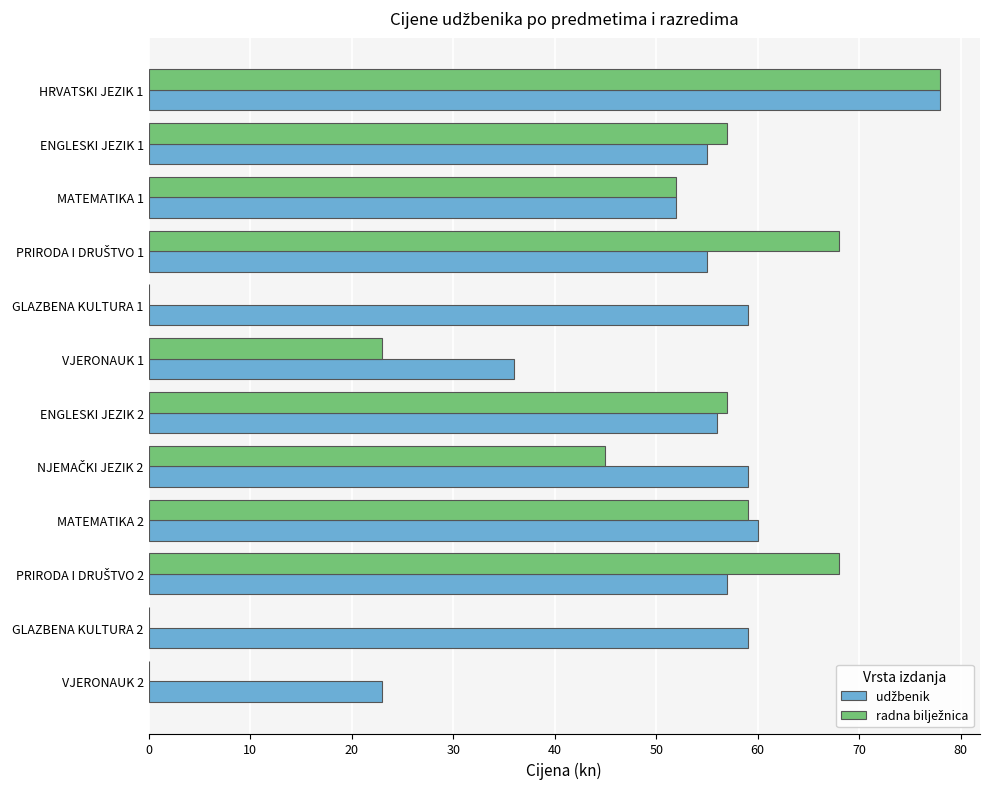

What is the total value across all series at VJERONAUK 2?

23